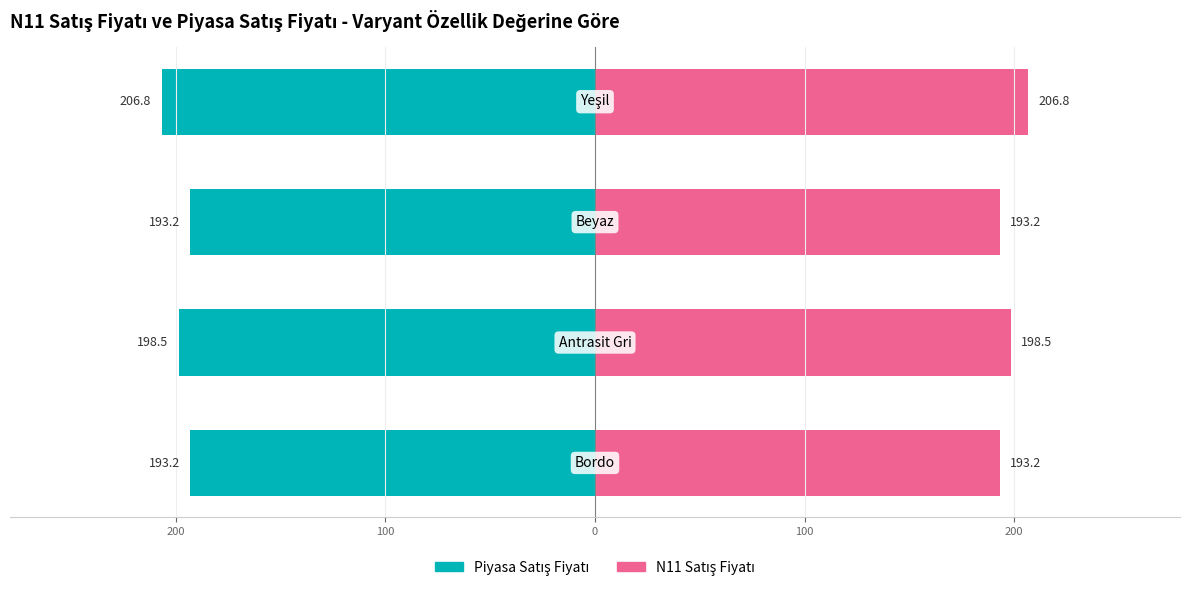

How many bars are there in each group?

2